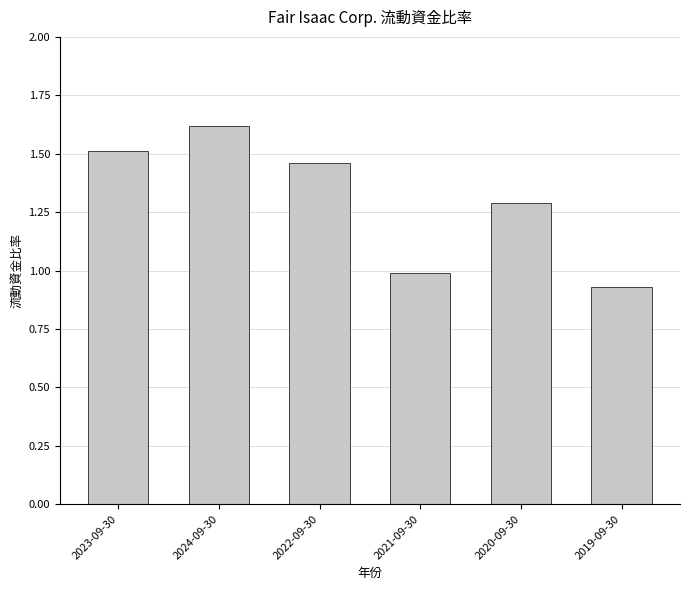

Rank the categories by value from highest to lowest.

2024-09-30, 2023-09-30, 2022-09-30, 2020-09-30, 2021-09-30, 2019-09-30